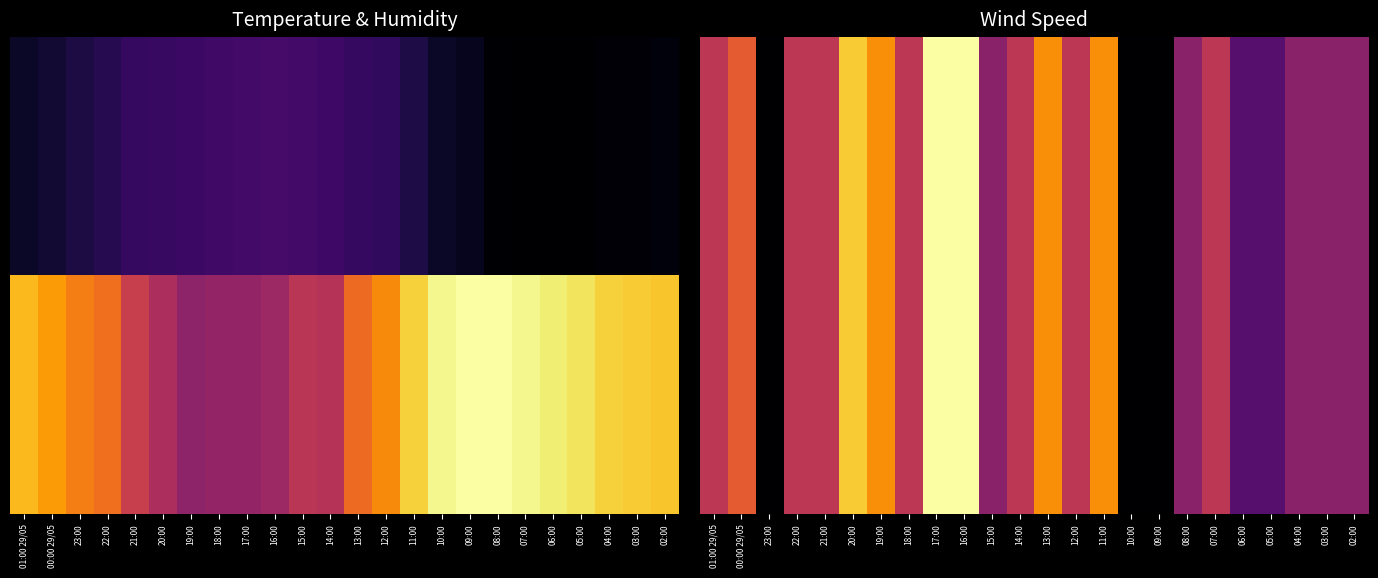

Which category has the lowest value across all series?

23:00